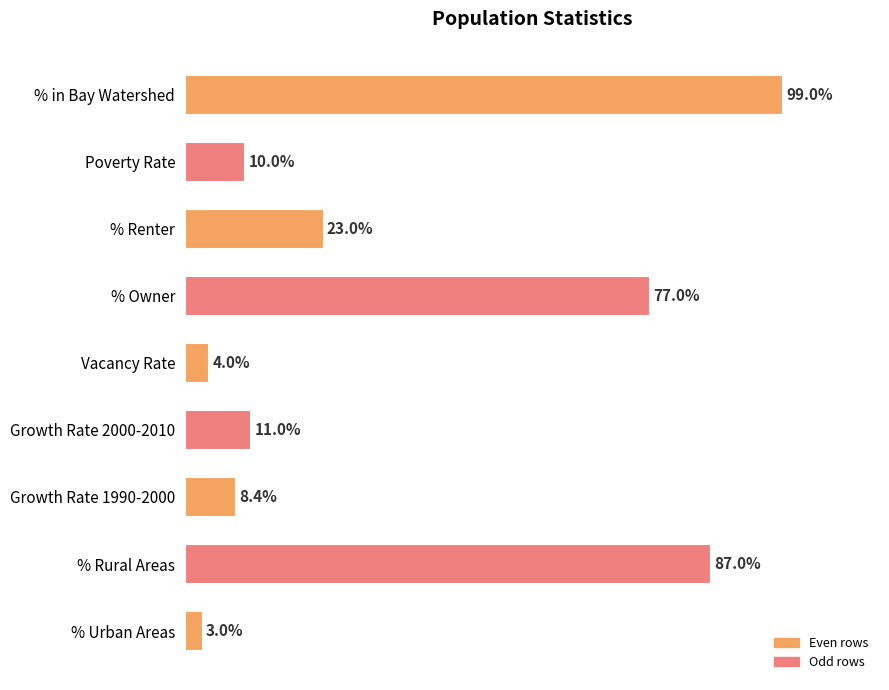

At which label is the value closest to 51?

% Owner